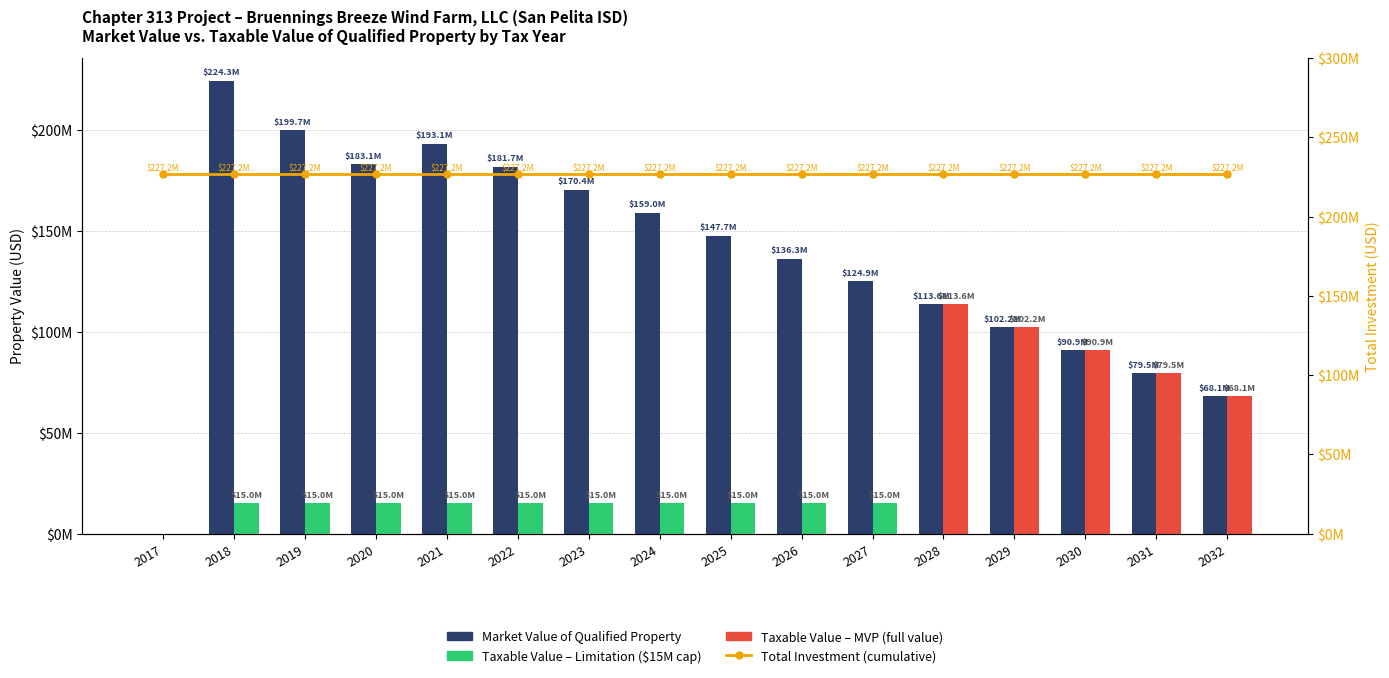

Is it true that Market Value of Qualified Property equals 159016523.4 at 2024?

True